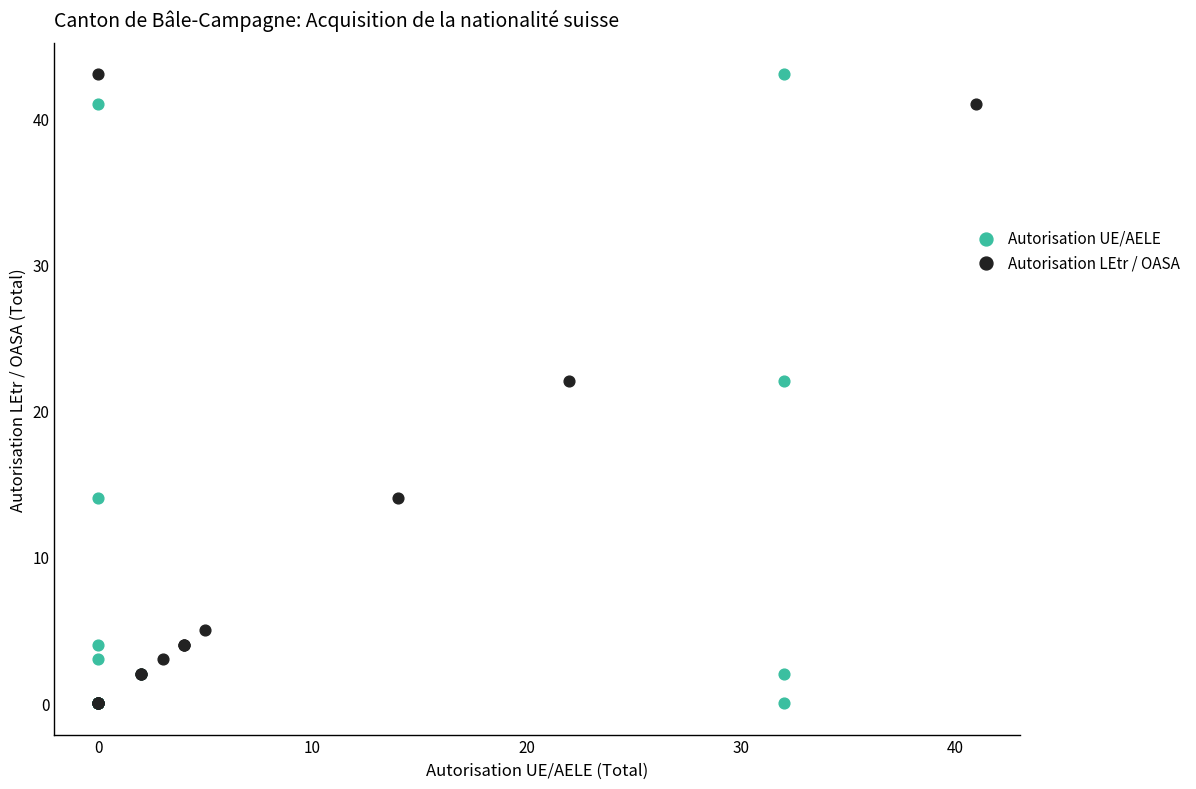

What are all the series names shown in the legend?

Autorisation UE/AELE, Autorisation LEtr / OASA